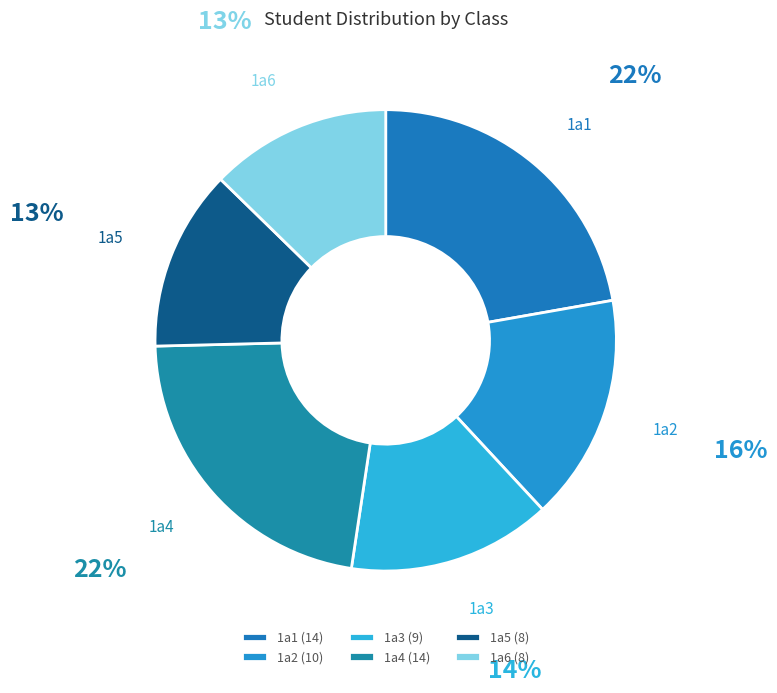

Does 1a2 represent more than half of the total?

No